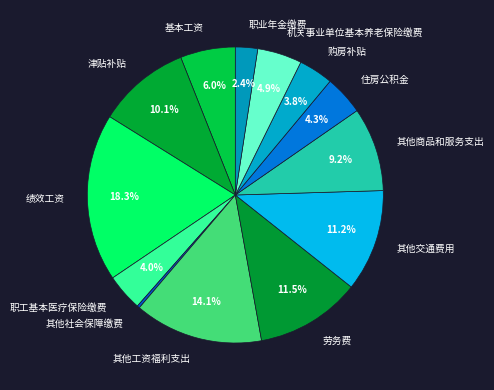

How many segments does this pie chart have?

13